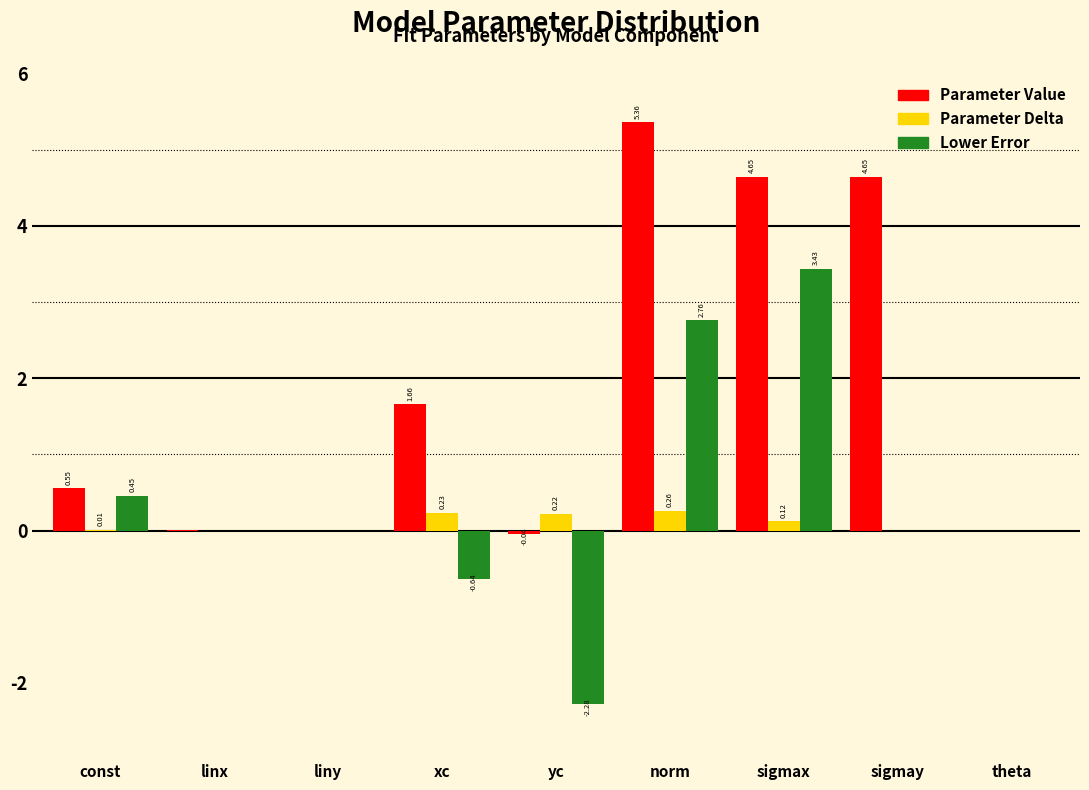

Is the value of Parameter Delta at const greater than the value of Lower Error at norm?

No